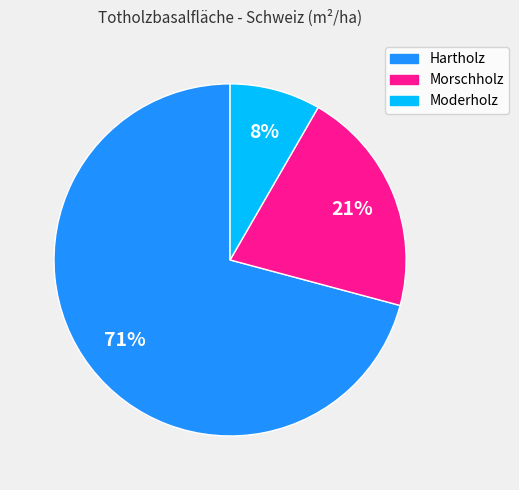

Combined, do Moderholz and Morschholz account for over 50%?

No